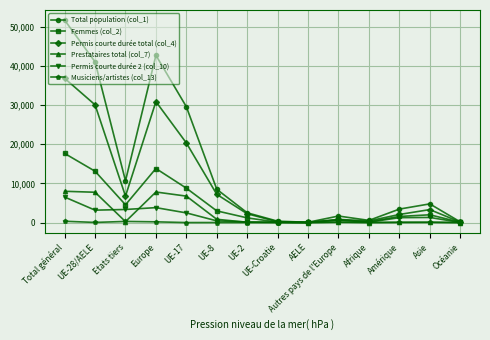

What is the difference between the Permis courte durée 2 (col_10) values at Asie and Etats tiers?

2036